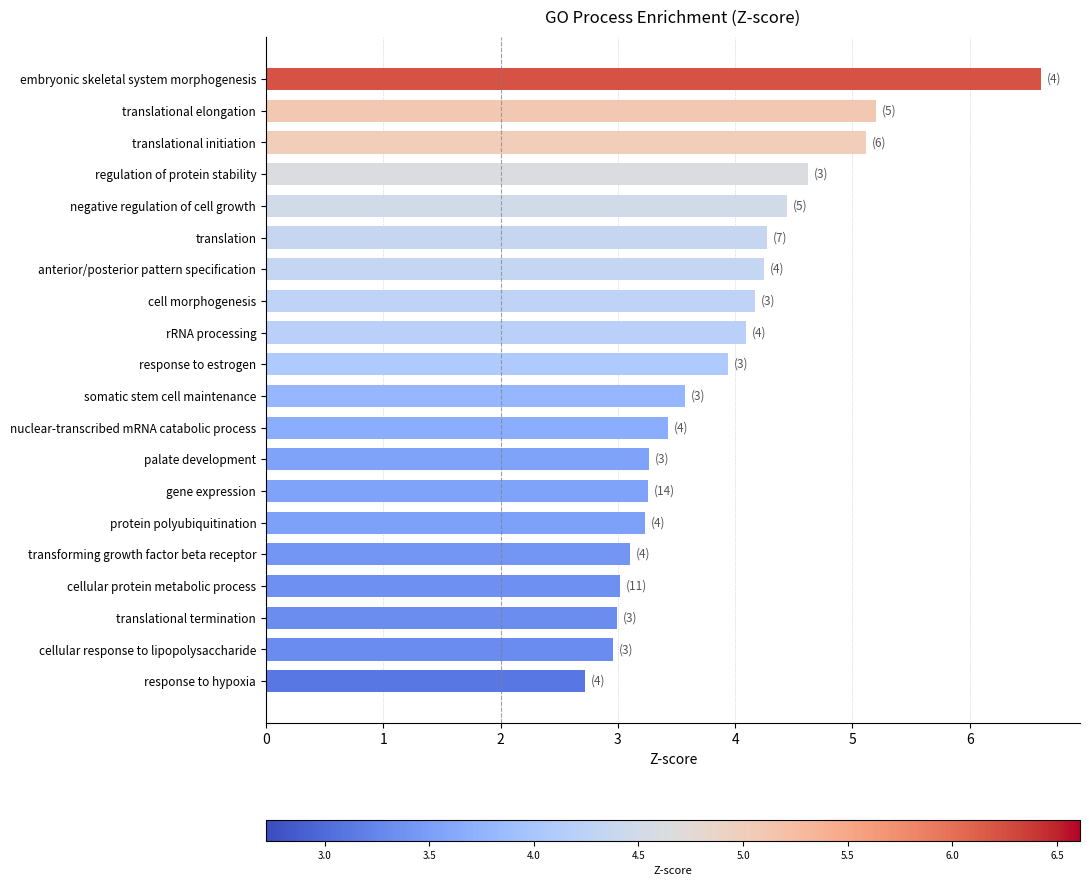

Is it true that the value at cellular protein metabolic process is 4.9?

False